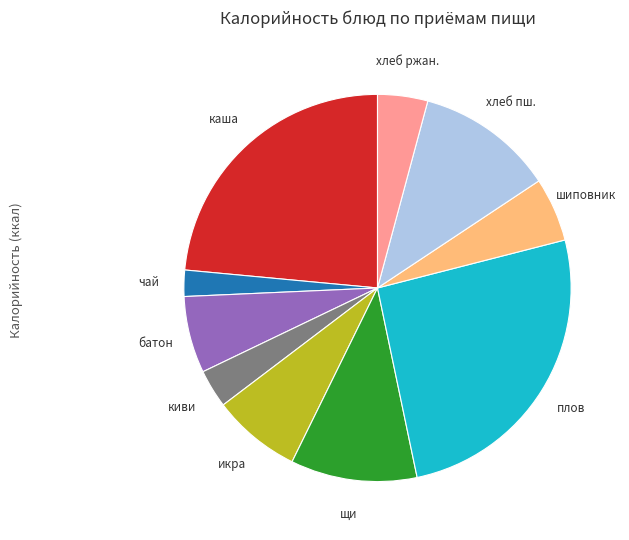

Is there a majority slice in this chart?

No